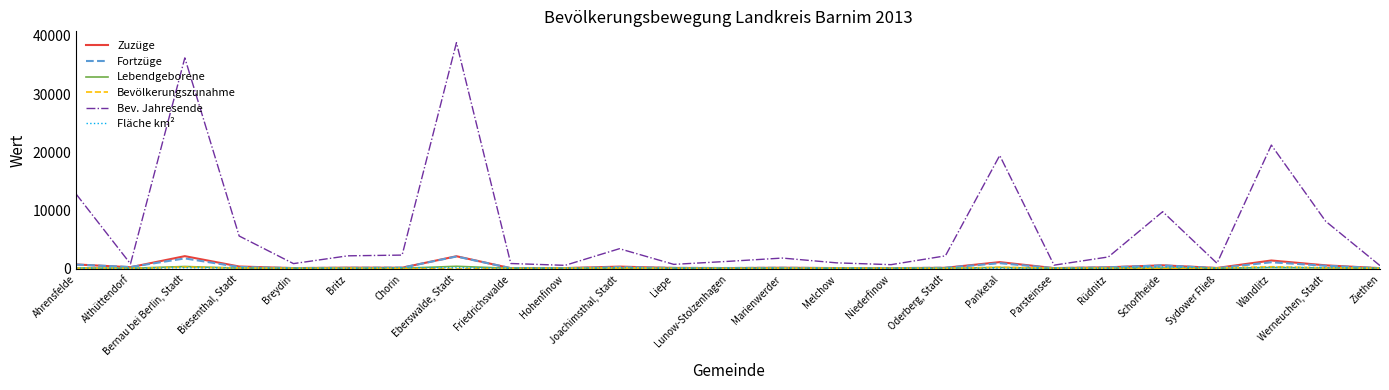

Which series has the largest range (max minus min)?

Bev. Jahresende